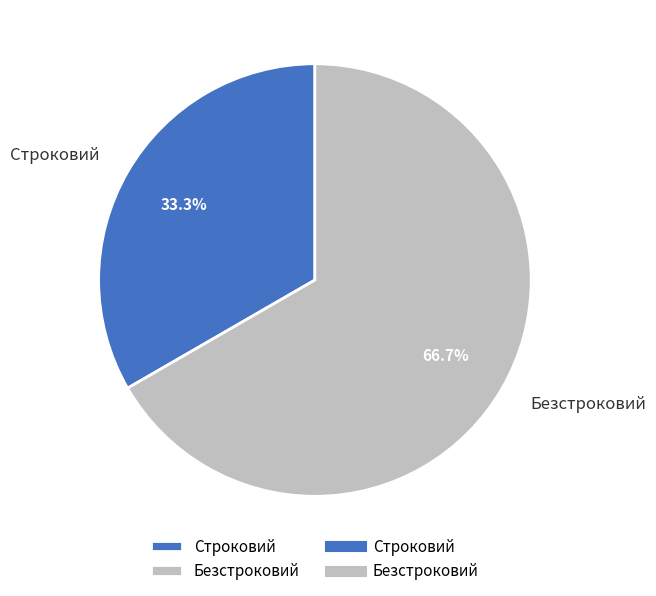

To the nearest percent, what is the average slice percentage?

50%